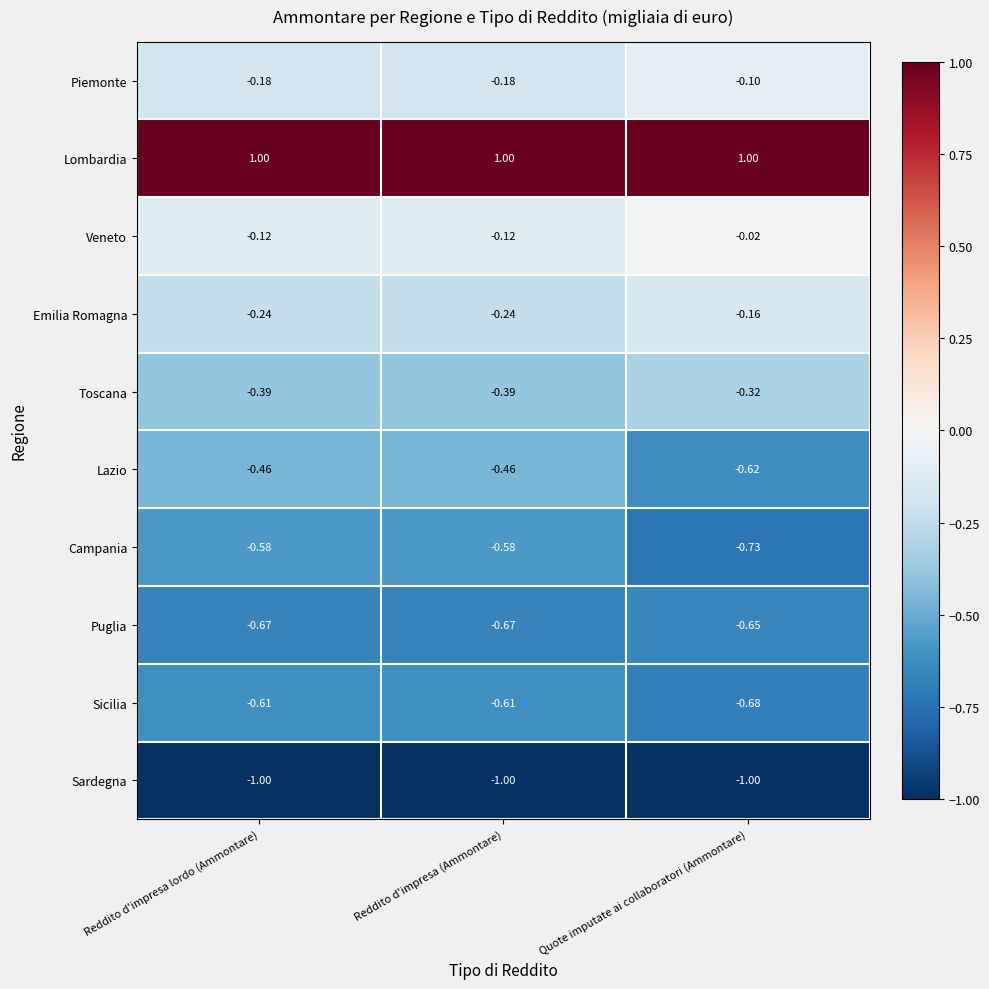

At which label does Piemonte reach its peak?

Quote imputate ai collaboratori (Ammontare)